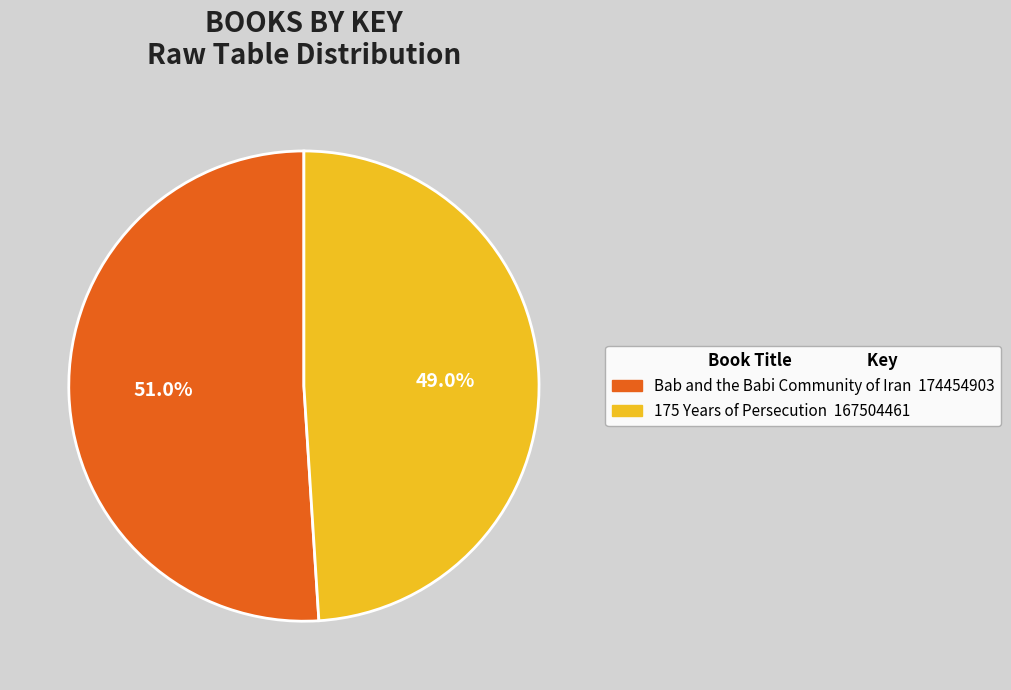

Rank the categories by value from highest to lowest.

Bab and the Babi Community of Iran, 175 Years of Persecution